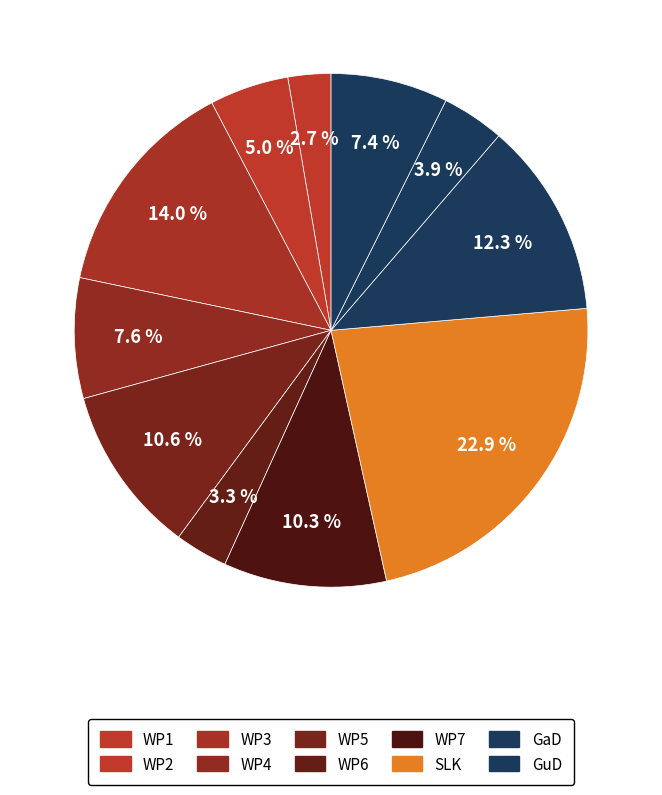

Count the number of slices in the pie.

11